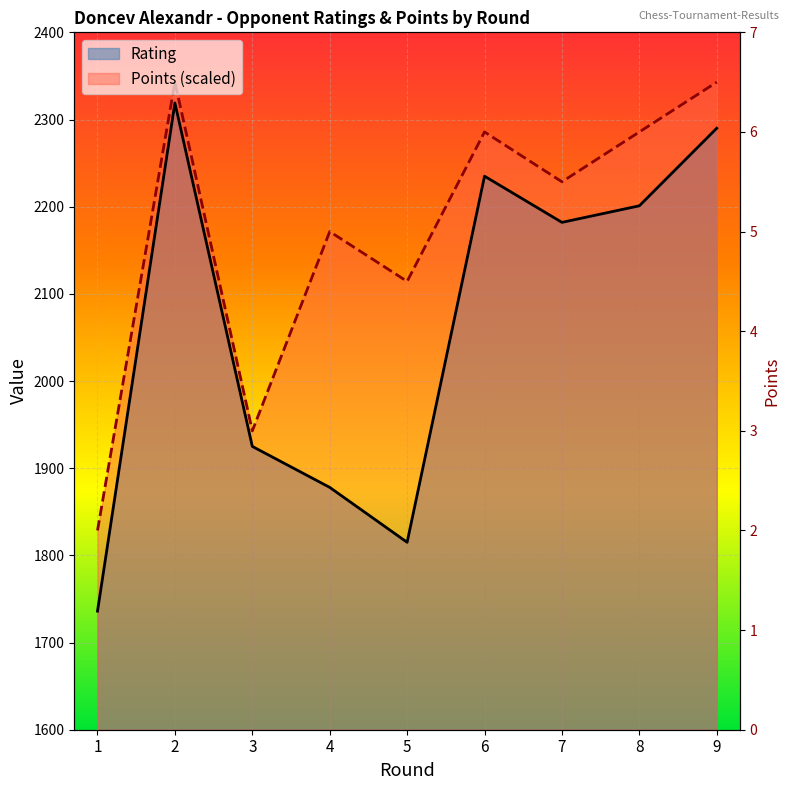

Is the value of Rating at 4 greater than the value of Points at 4?

No